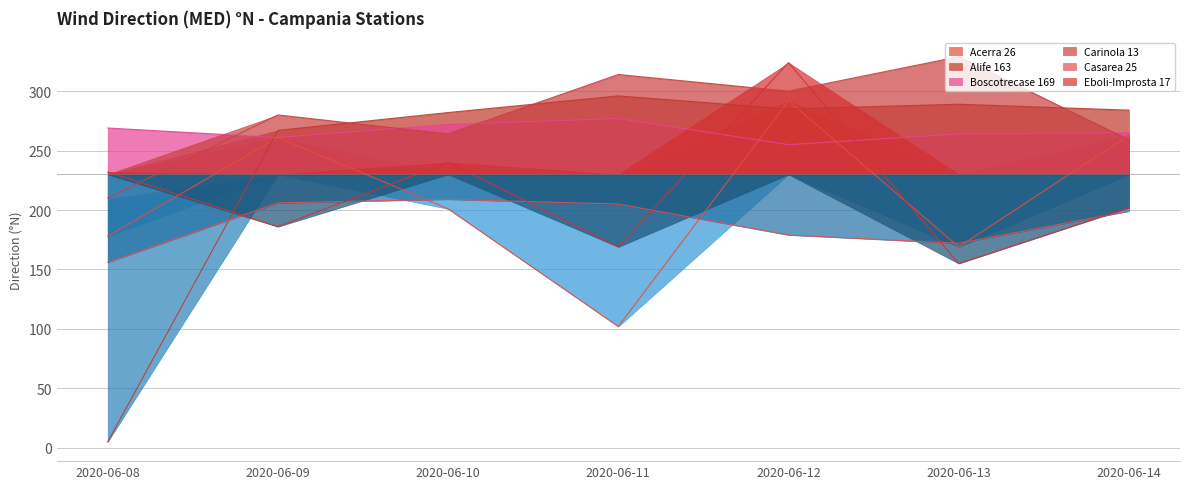

What is the minimum value for Casarea 25?

156